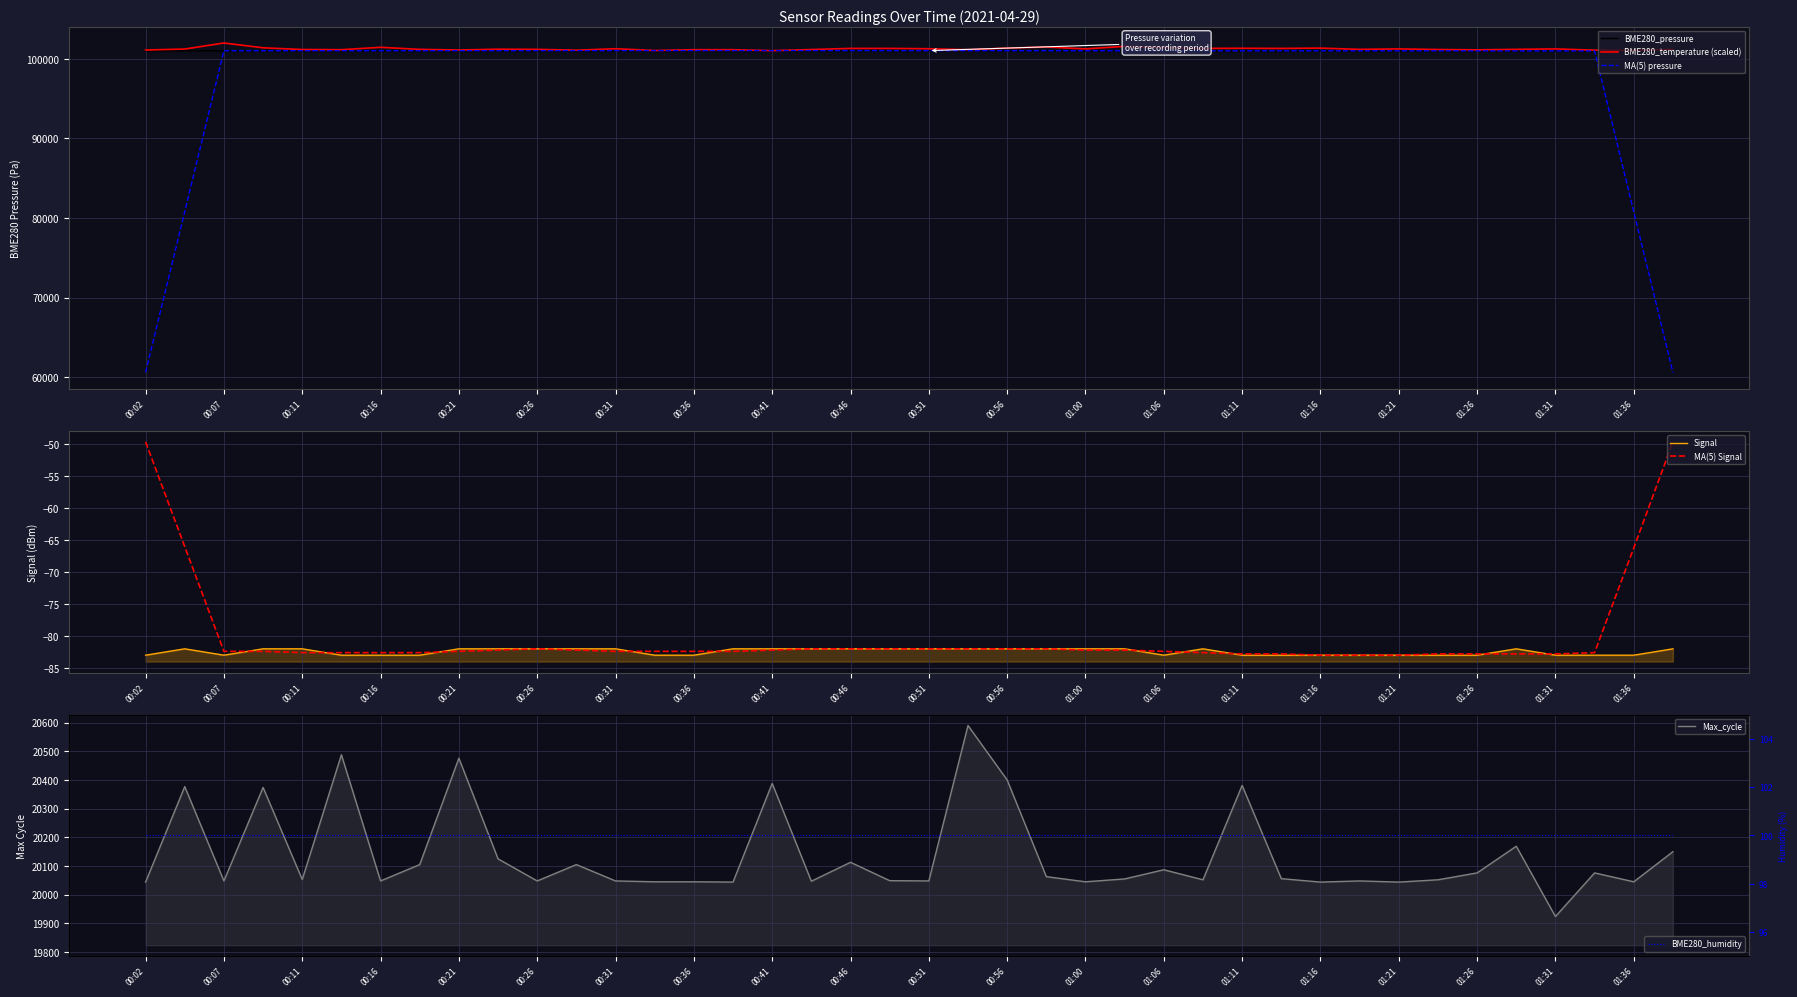

Where is Signal nearest to the value -82?

00:04